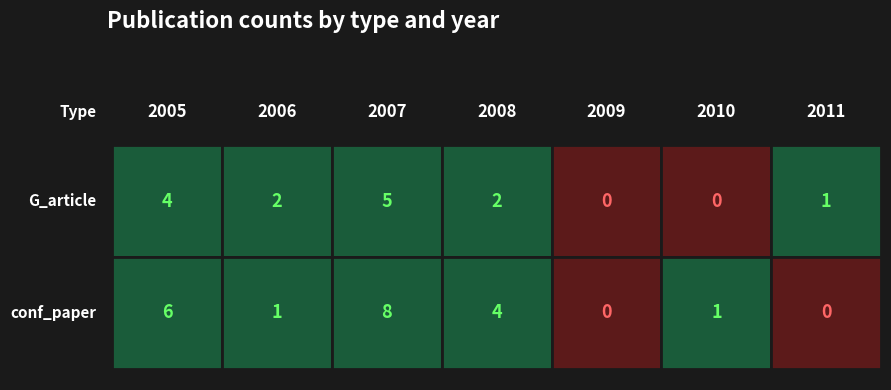

How many data points does each series have?

7